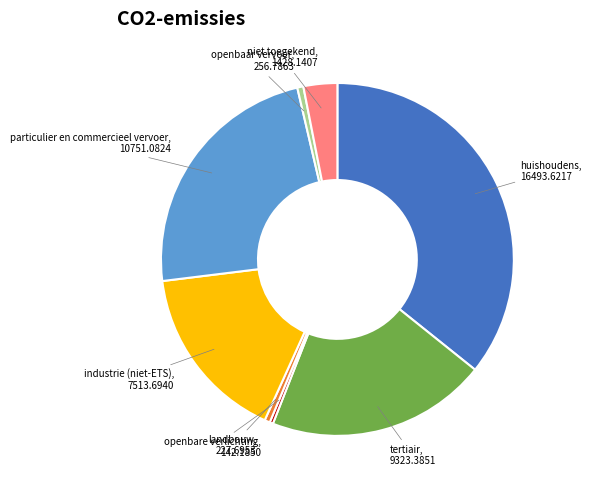

Does any single category account for the majority?

No